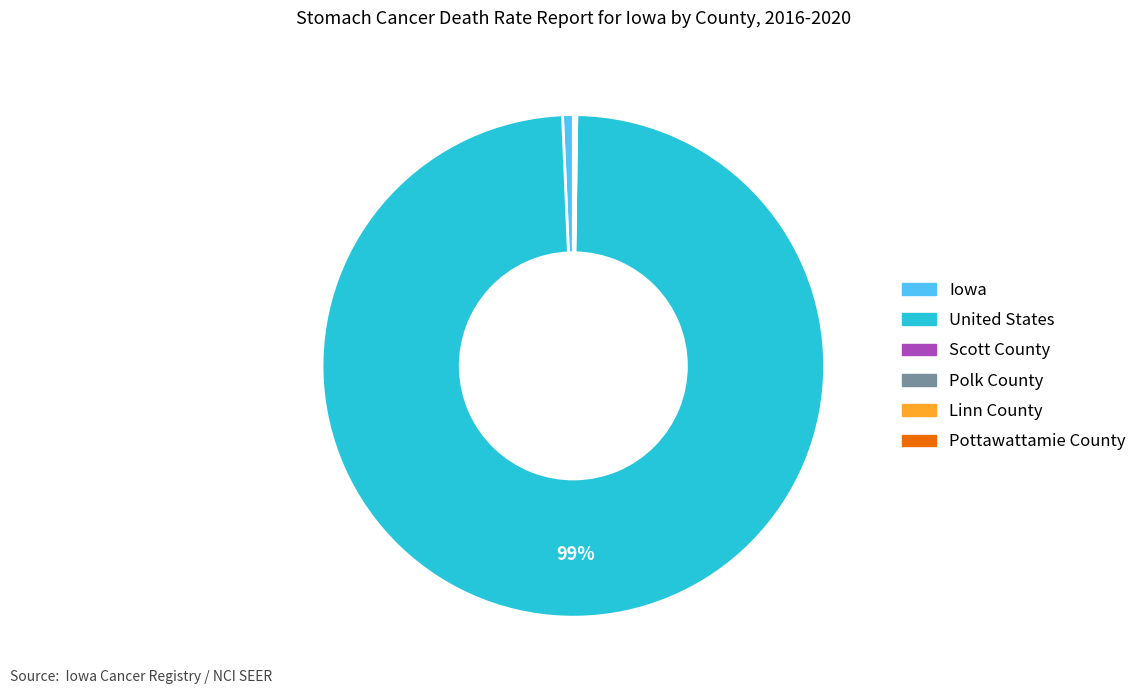

Does any single category account for the majority?

Yes